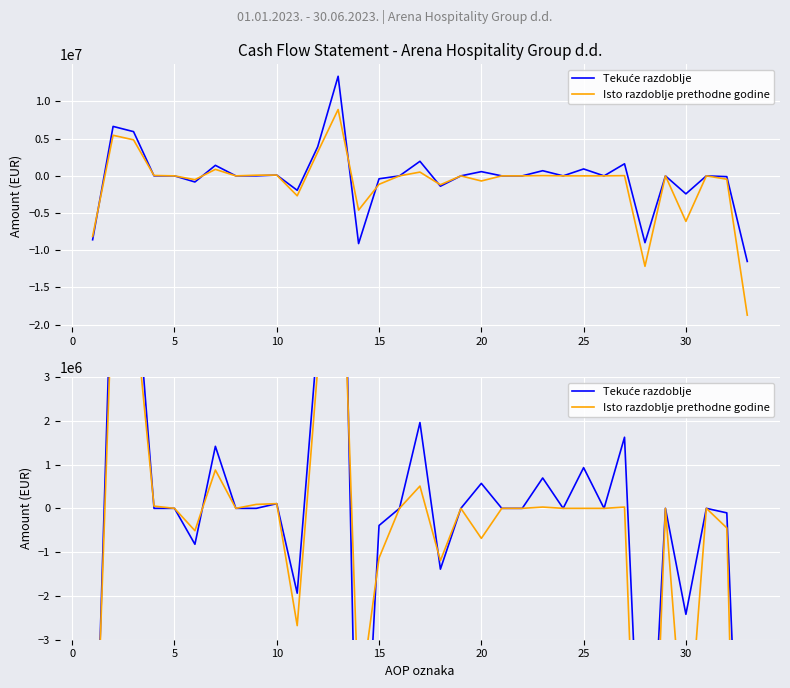

Count the number of data series in this chart.

2